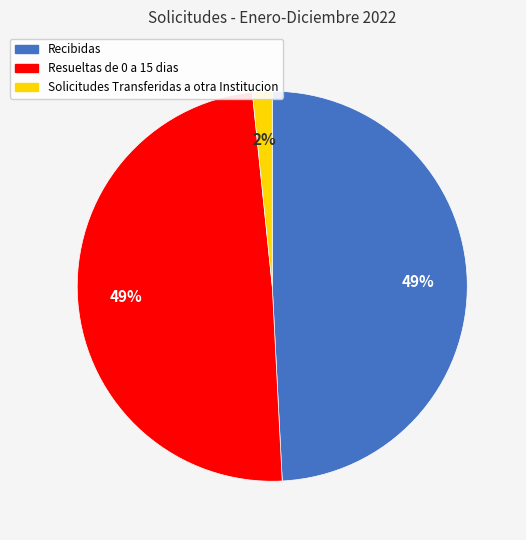

Which category has the smallest portion of the pie?

Solicitudes Transferidas a otra Institucion